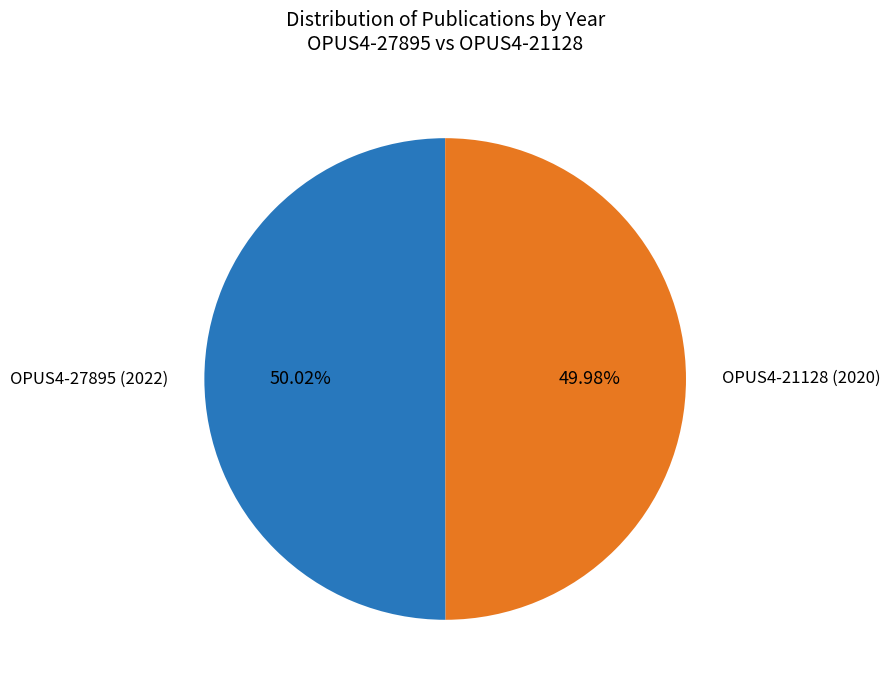

Does any single category account for the majority?

Yes